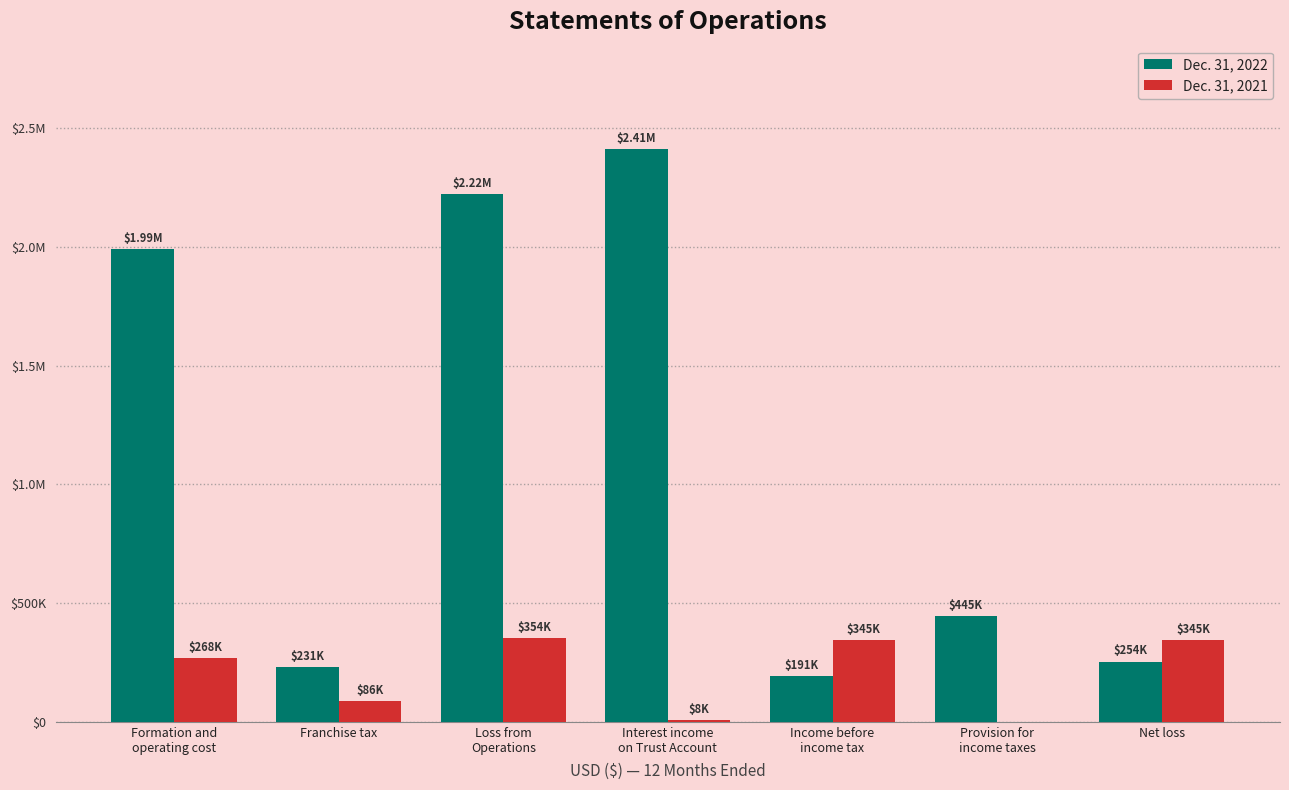

List the labels in order of Dec. 31, 2022 value, smallest first.

Income before
income tax, Franchise tax, Net loss, Provision for
income taxes, Formation and
operating cost, Loss from
Operations, Interest income
on Trust Account